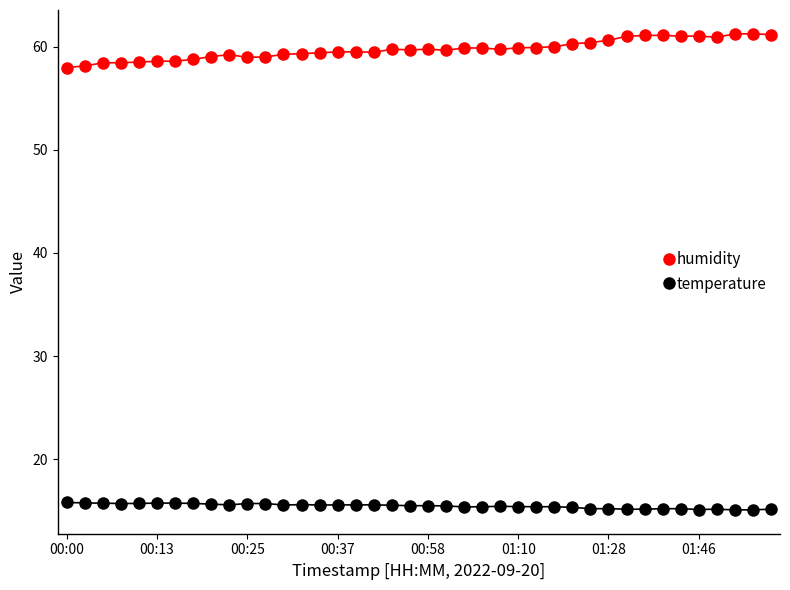

True or false: temperature and humidity cross at least once.

False